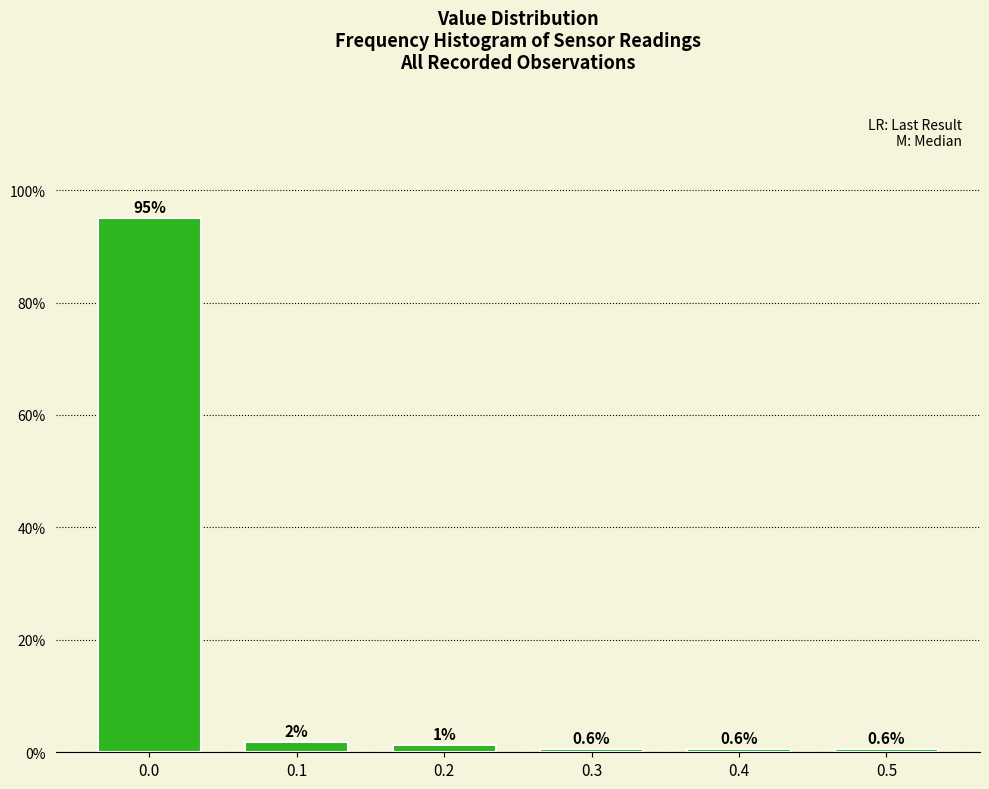

Is it true that the value at 0.0 is 95.0?

True